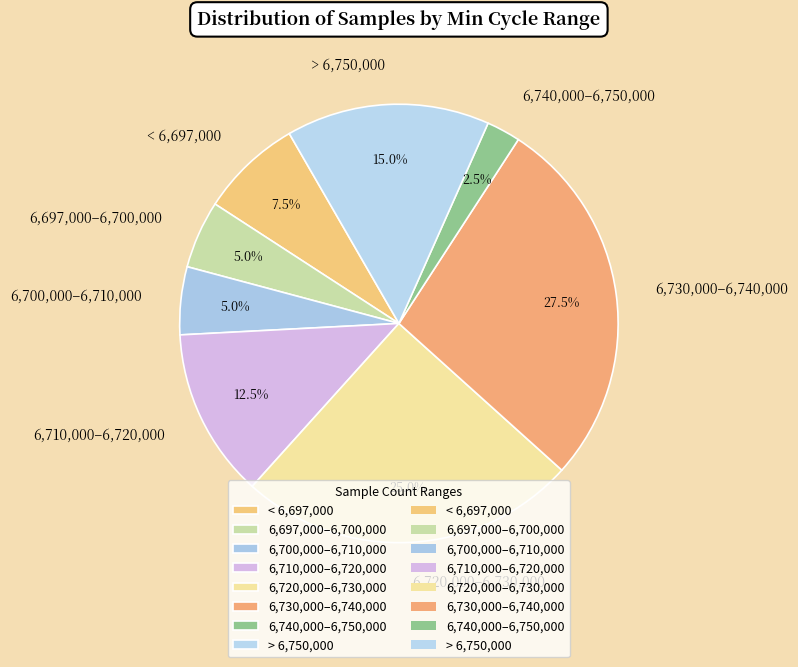

How many slices are in this pie chart?

8